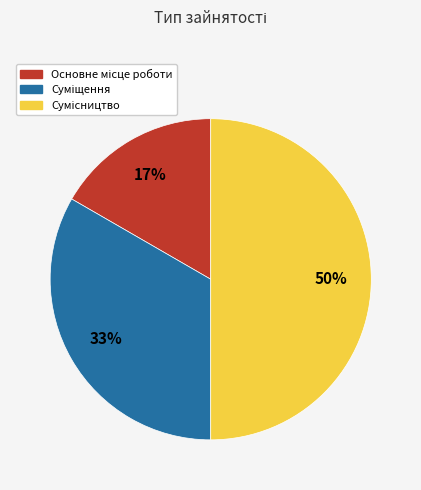

To the nearest percent, what is the difference between the largest and smallest slice percentages?

33%